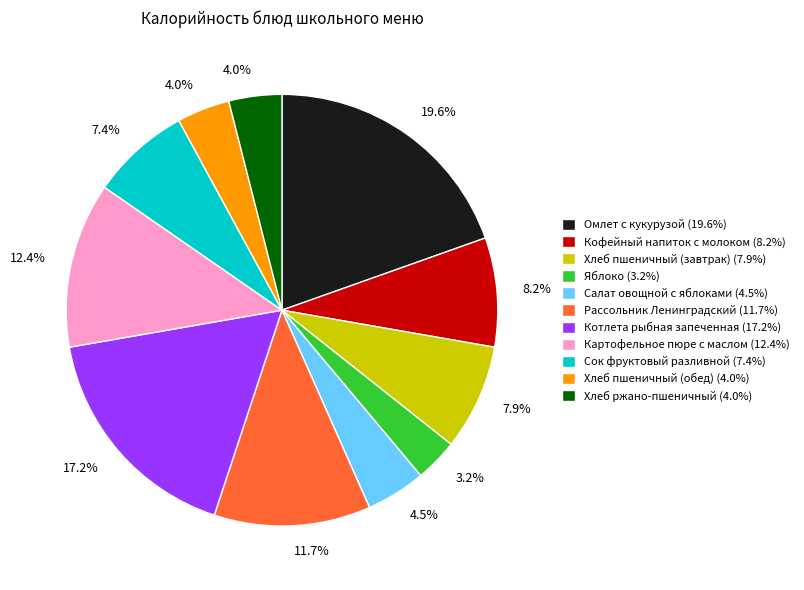

Which category has the biggest portion of the pie?

Омлет с кукурузой